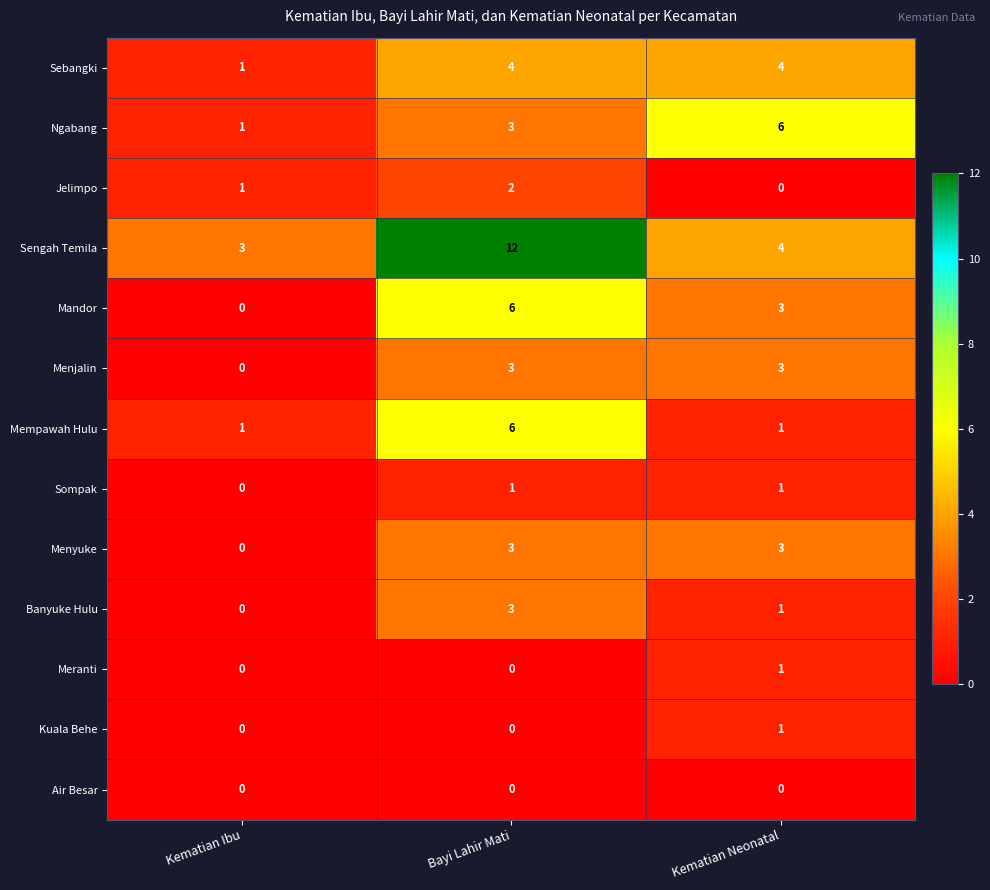

What is the greatest value displayed?

12